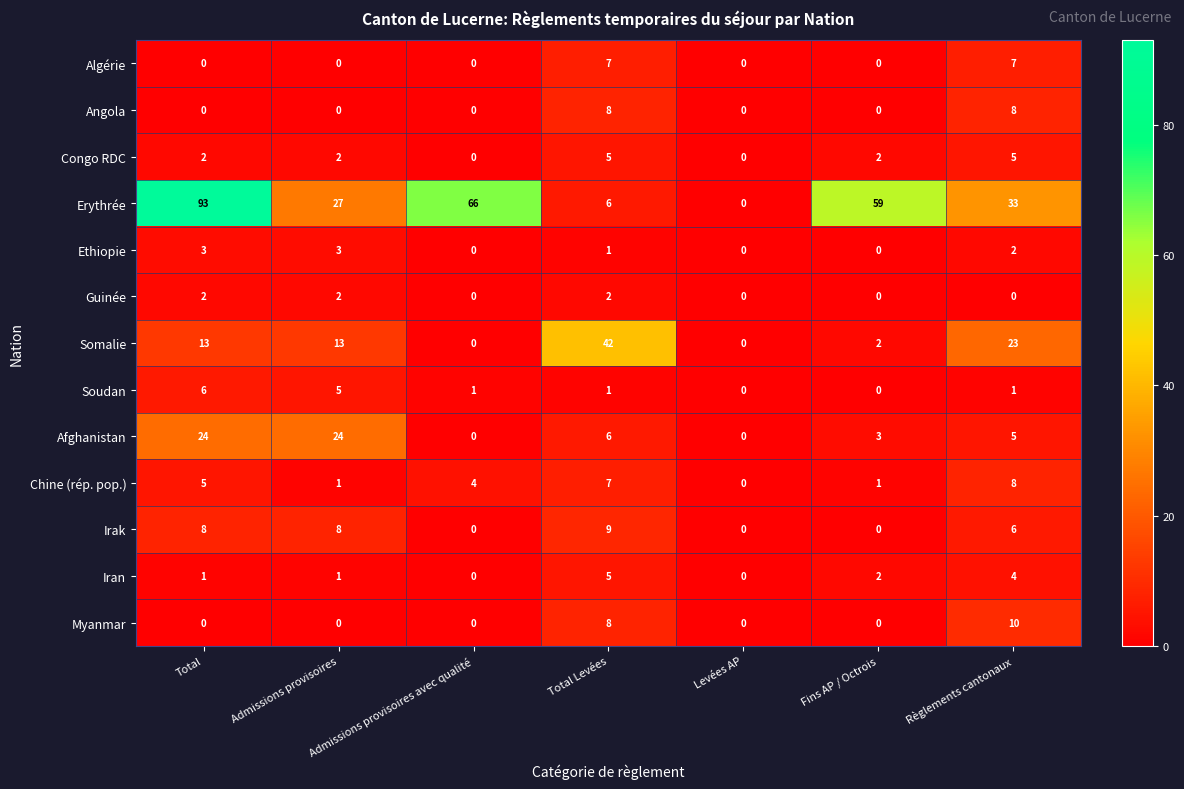

What is the spread (max minus min) of values at Fins AP / Octrois?

59